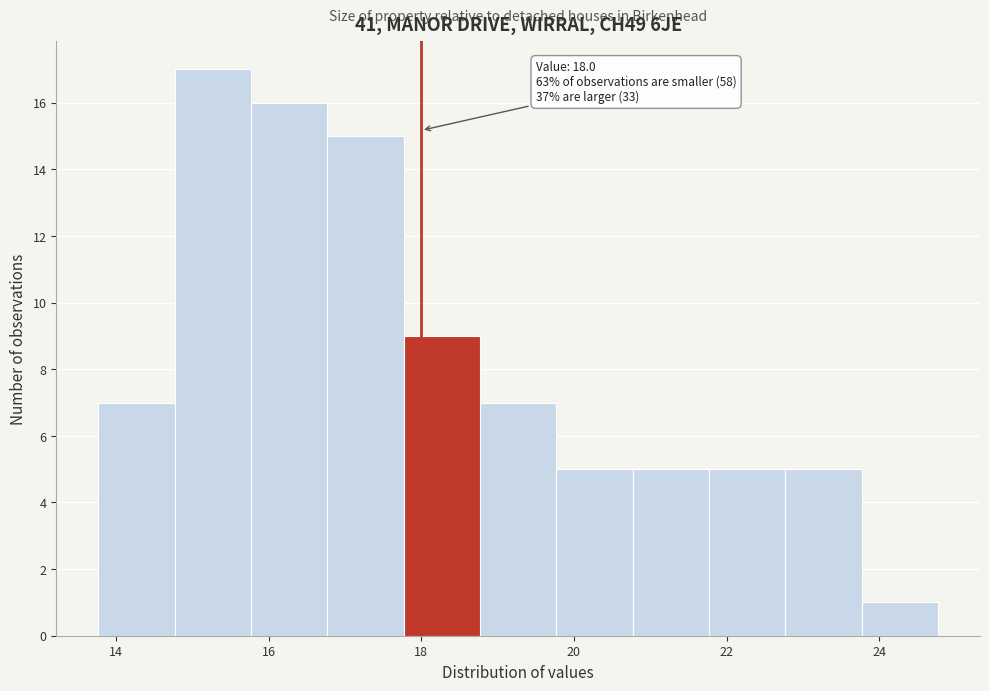

Which range on the x-axis has the tallest bar?

14.8 to 15.8